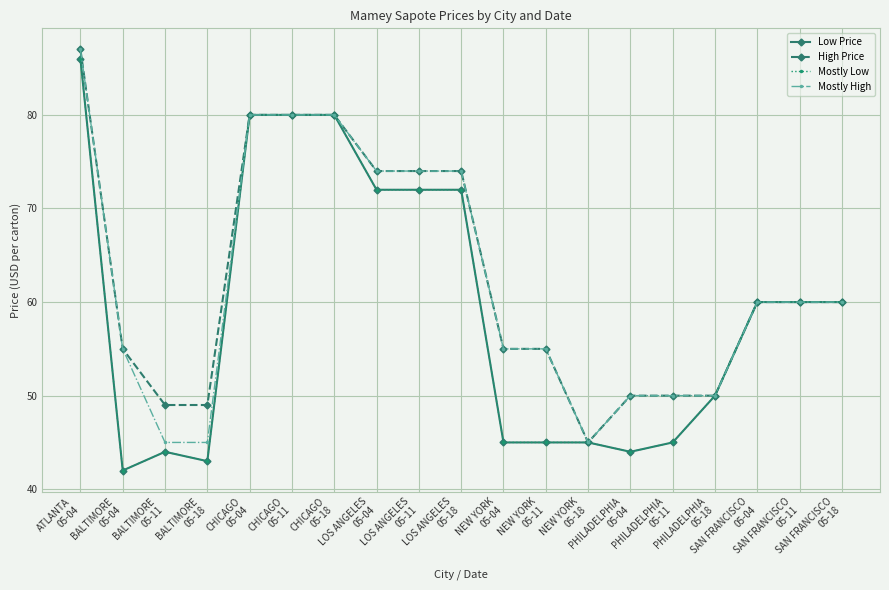

At PHILADELPHIA
05-04, list the series in order from smallest to largest.

Low Price, Mostly Low, High Price, Mostly High